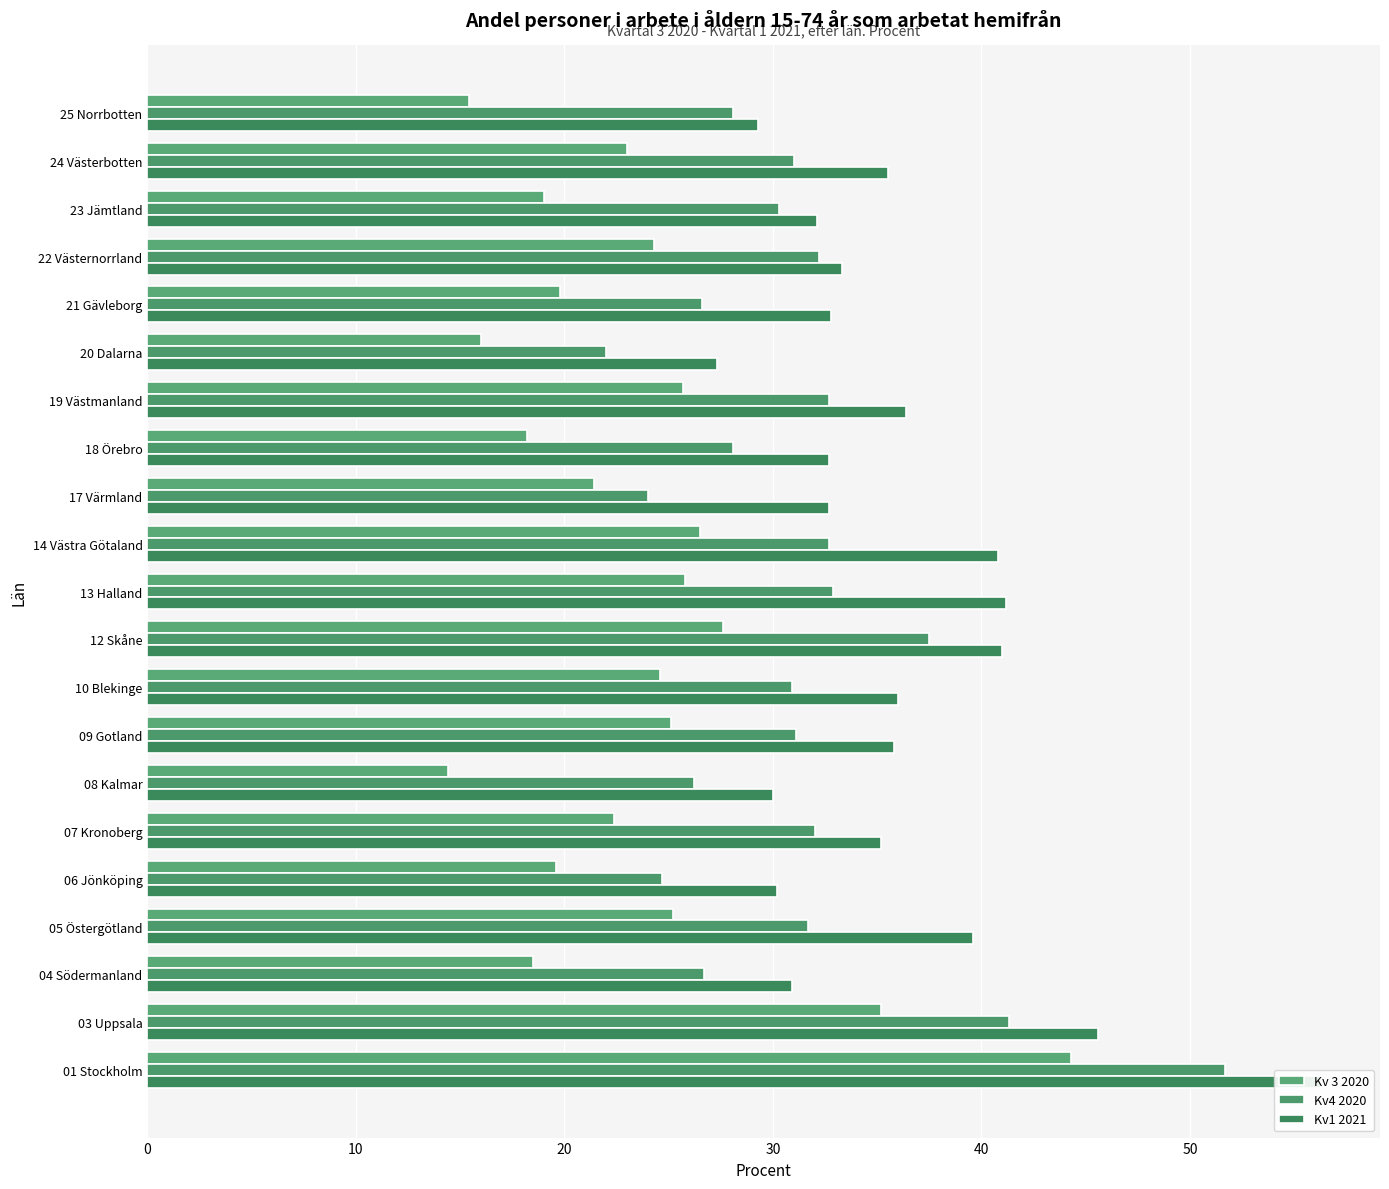

Does the chart contain any negative values?

No